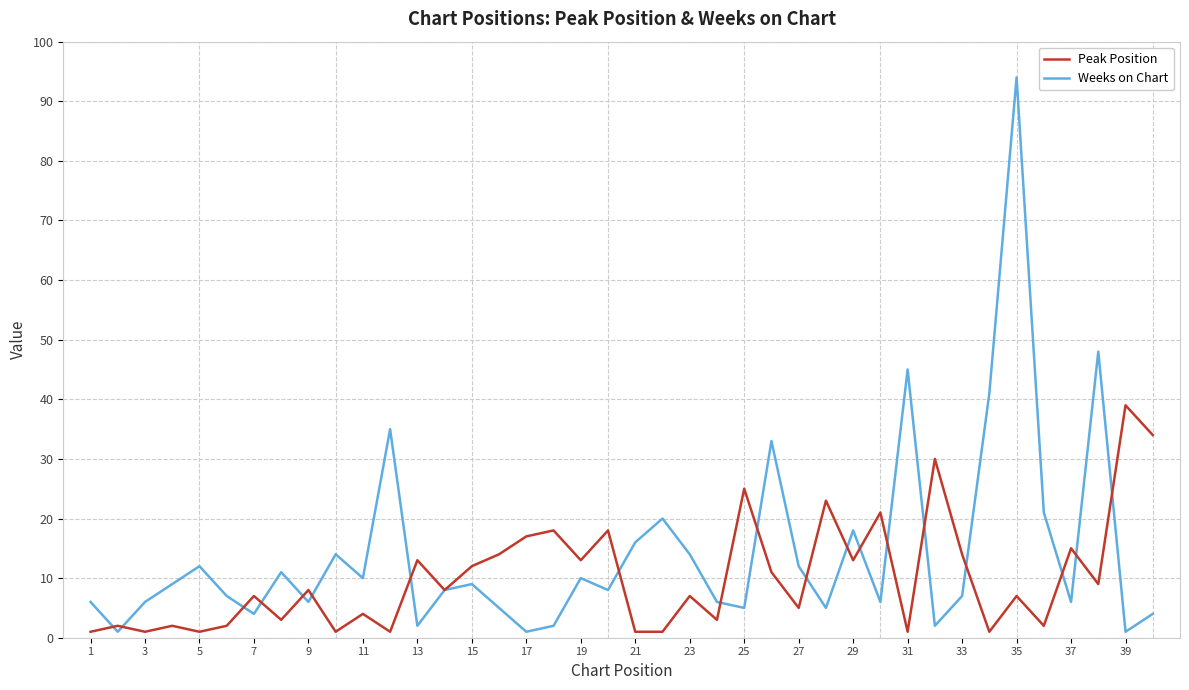

Which series has the largest range (max minus min)?

Weeks on Chart